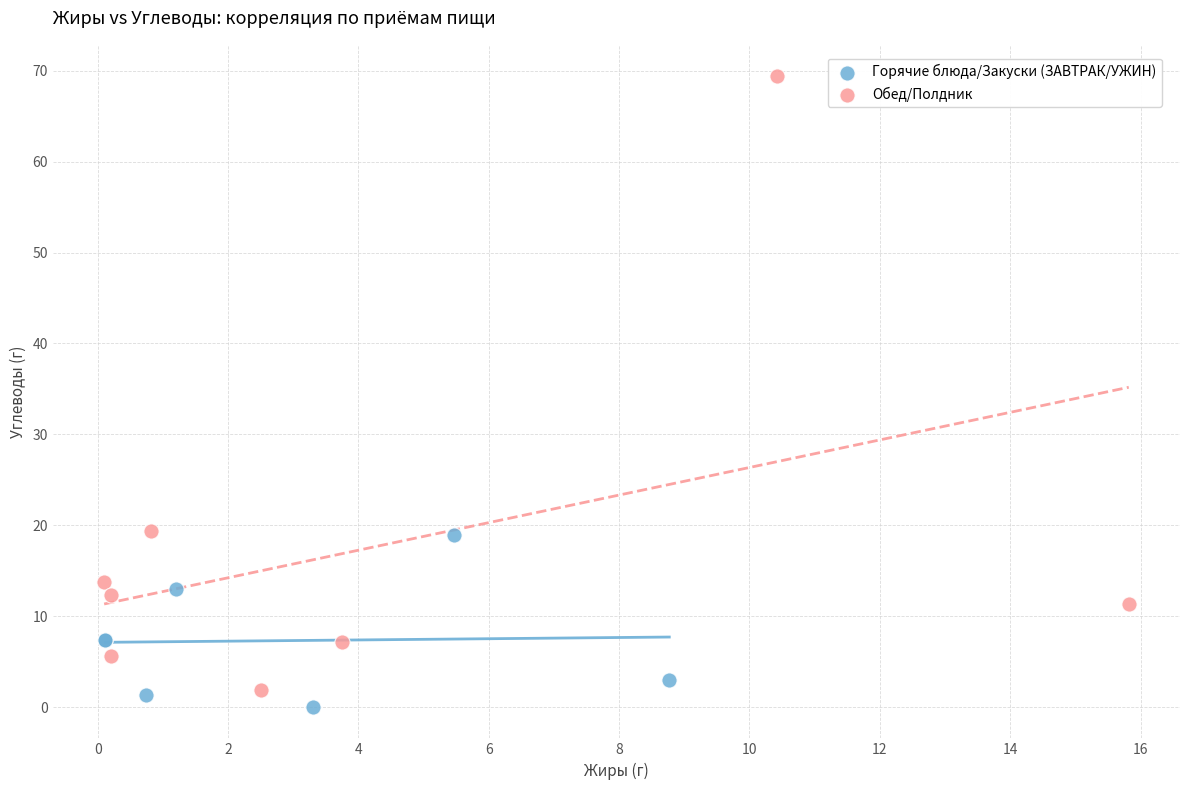

Which series has the largest Y range (max minus min)?

Обед/Полдник